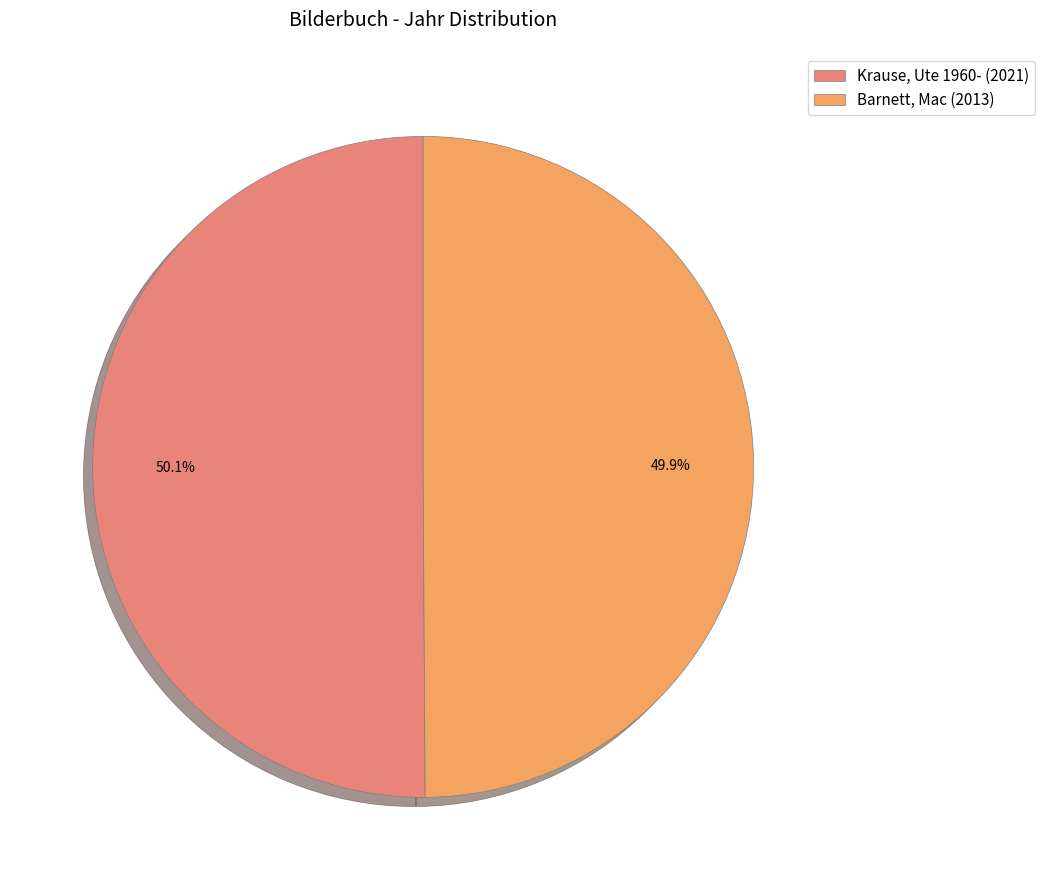

Is there a majority slice in this chart?

Yes